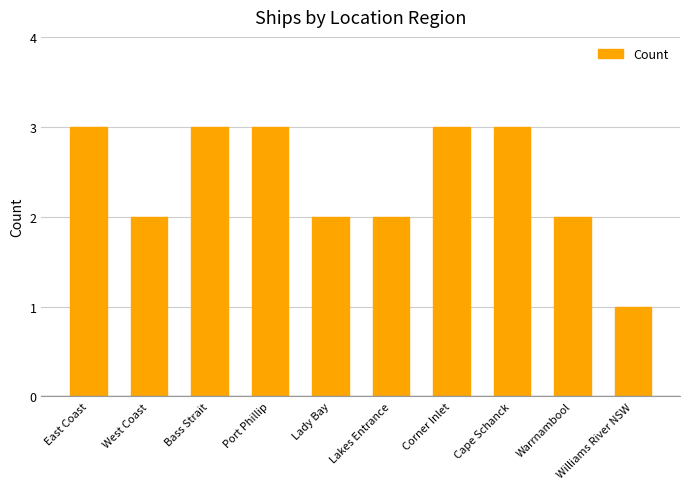

How many values are below 3?

5